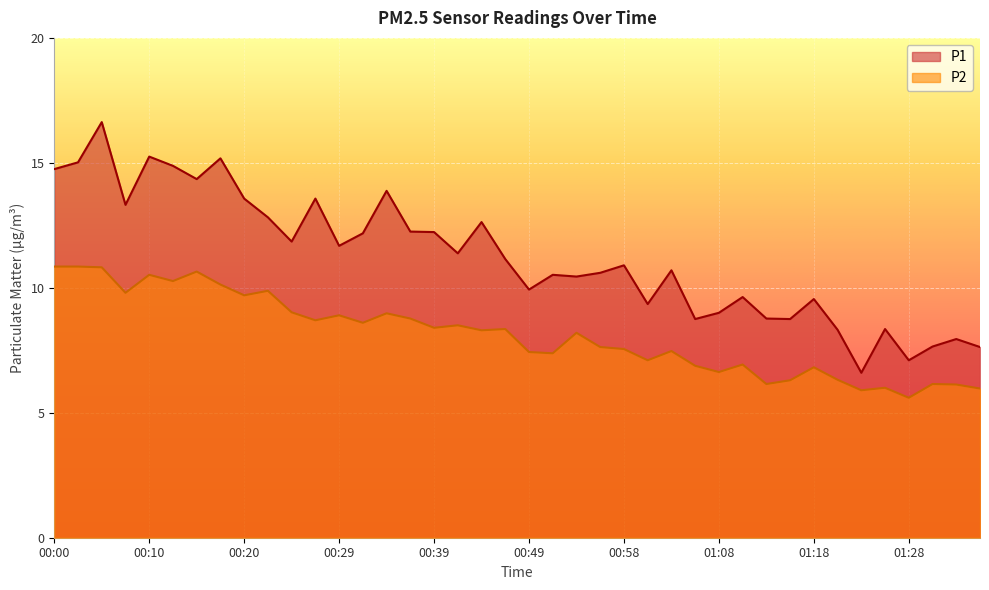

Reading left to right, transcribe all the data shown in this chart.

P1: 00:00=14.8	00:02=15.0	00:05=16.6	00:07=13.3	00:10=15.2	00:12=14.9	00:15=14.3	00:17=15.2	00:20=13.6	00:22=12.8	00:24=11.8	00:27=13.6	00:29=11.7	00:32=12.2	00:34=13.9	00:37=12.2	00:39=12.2	00:41=11.4	00:44=12.6	00:46=11.2	00:49=9.9	00:51=10.5	00:53=10.4	00:56=10.6	00:58=10.9	01:01=9.3	01:03=10.7	01:06=8.8	01:08=9.0	01:11=9.6	01:13=8.8	01:15=8.8	01:18=9.6	01:20=8.3	01:23=6.6	01:25=8.3	01:28=7.1	01:30=7.7	01:32=8.0	01:35=7.6
P2: 00:00=10.8	00:02=10.8	00:05=10.8	00:07=9.8	00:10=10.5	00:12=10.3	00:15=10.7	00:17=10.1	00:20=9.7	00:22=9.9	00:24=9.0	00:27=8.7	00:29=8.9	00:32=8.6	00:34=9.0	00:37=8.8	00:39=8.4	00:41=8.5	00:44=8.3	00:46=8.3	00:49=7.4	00:51=7.4	00:53=8.2	00:56=7.6	00:58=7.5	01:01=7.1	01:03=7.5	01:06=6.9	01:08=6.6	01:11=6.9	01:13=6.2	01:15=6.3	01:18=6.8	01:20=6.3	01:23=5.9	01:25=6.0	01:28=5.6	01:30=6.2	01:32=6.1	01:35=6.0